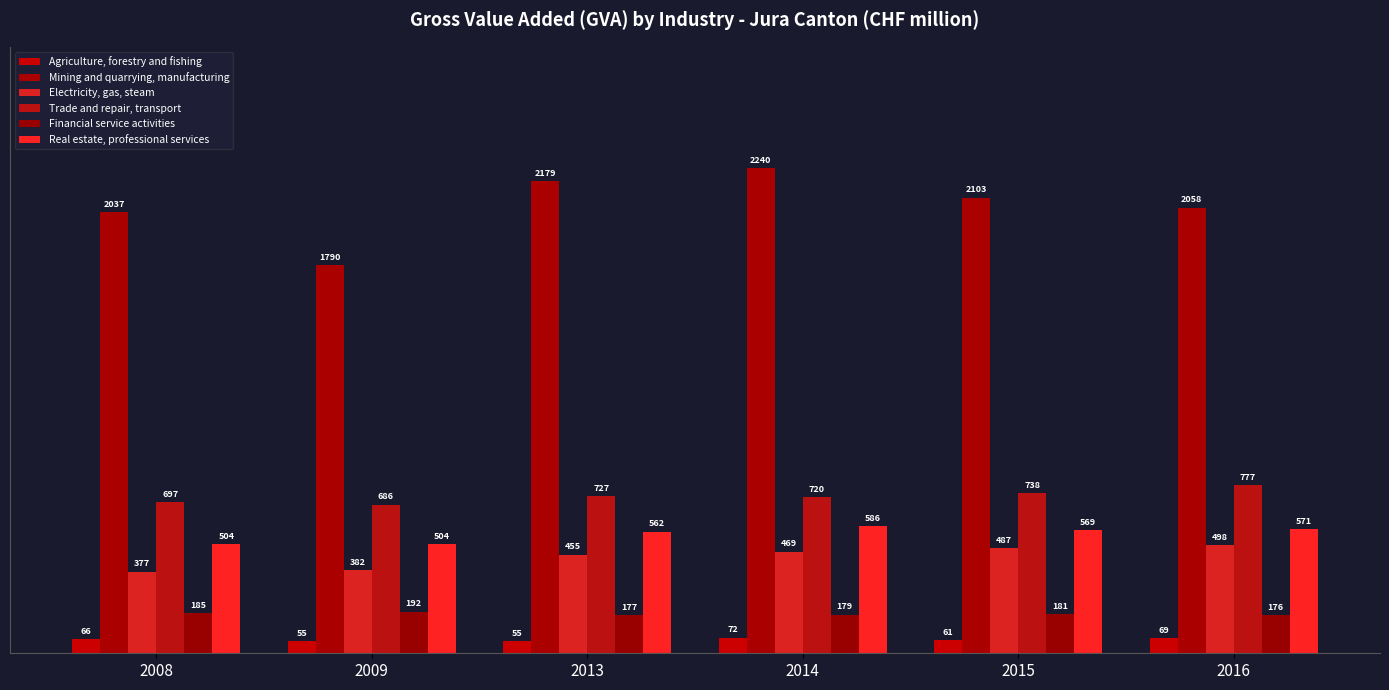

List the series in order of their peak value, highest first.

Mining and quarrying, manufacturing, Trade and repair, transport, Real estate, professional services, Electricity, gas, steam, Financial service activities, Agriculture, forestry and fishing